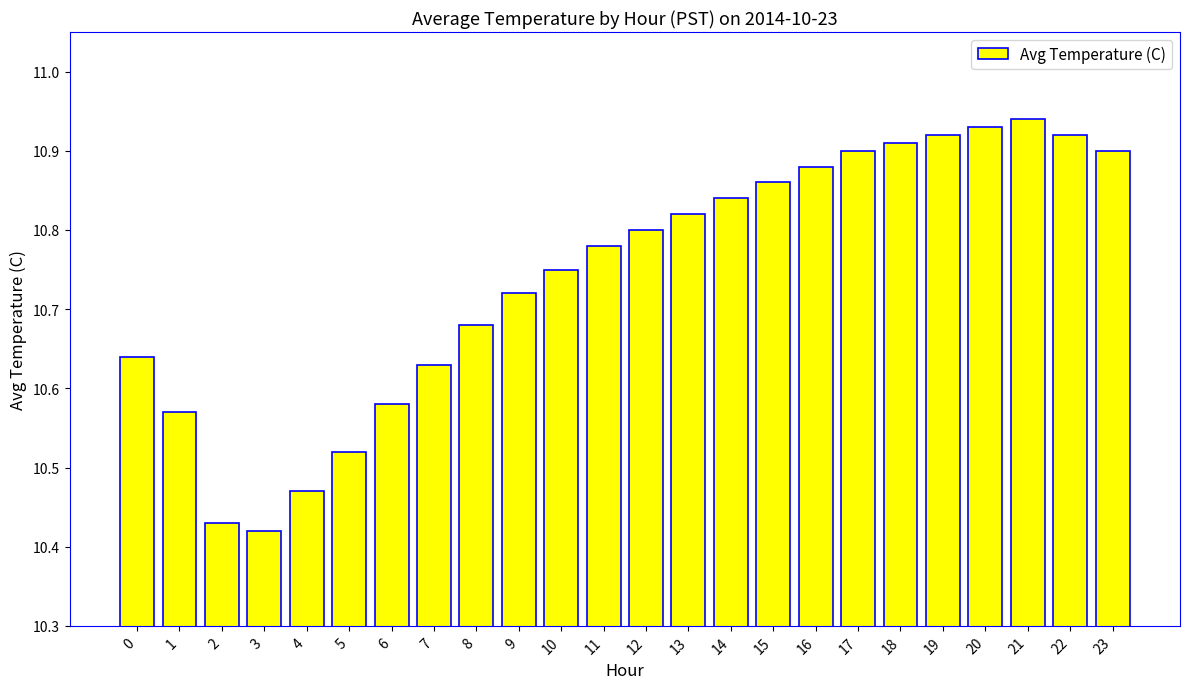

Between 14 and 8, which is larger?

14